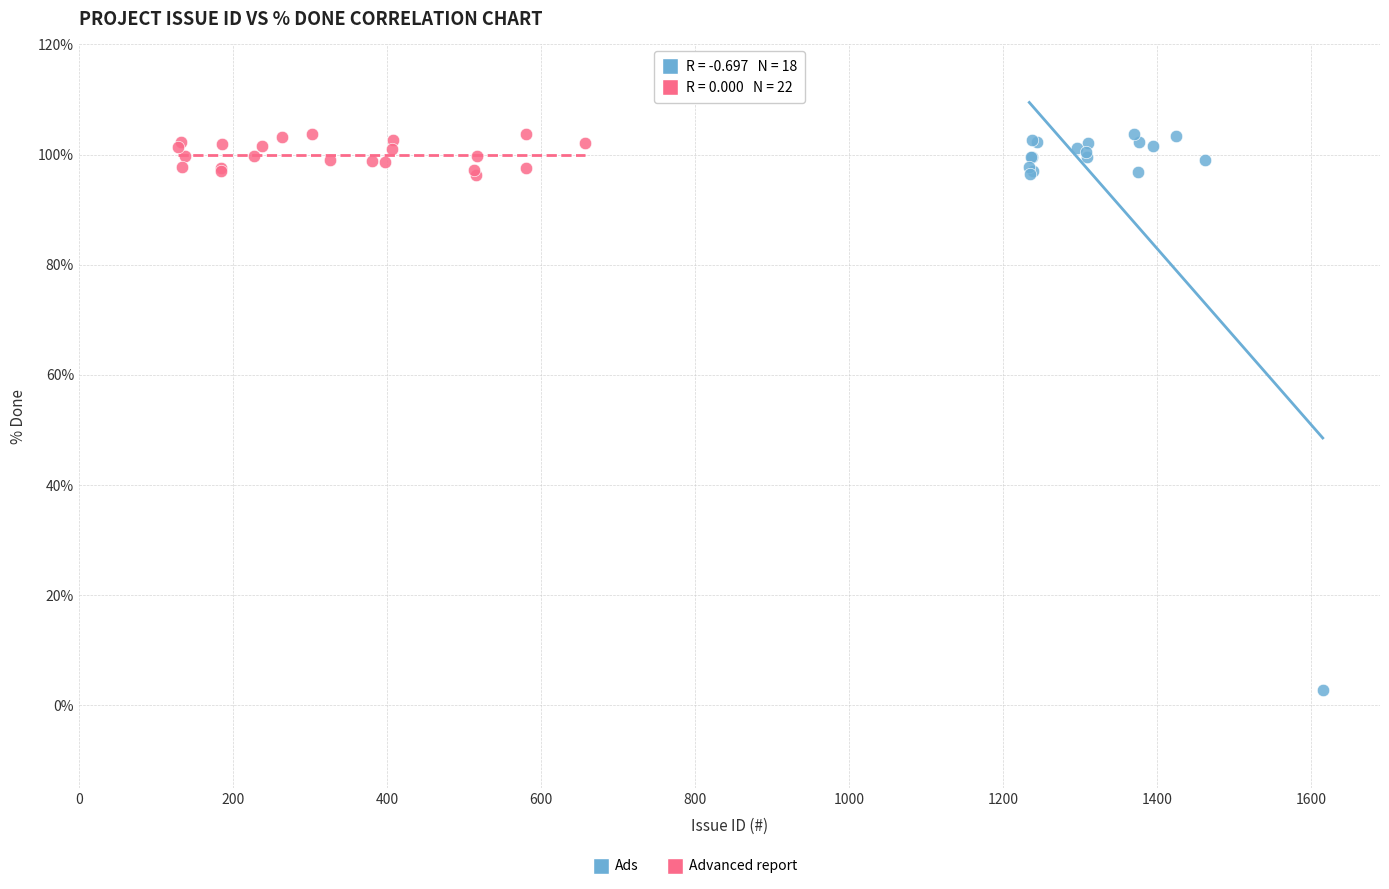

Which series has the largest Y range (max minus min)?

Ads